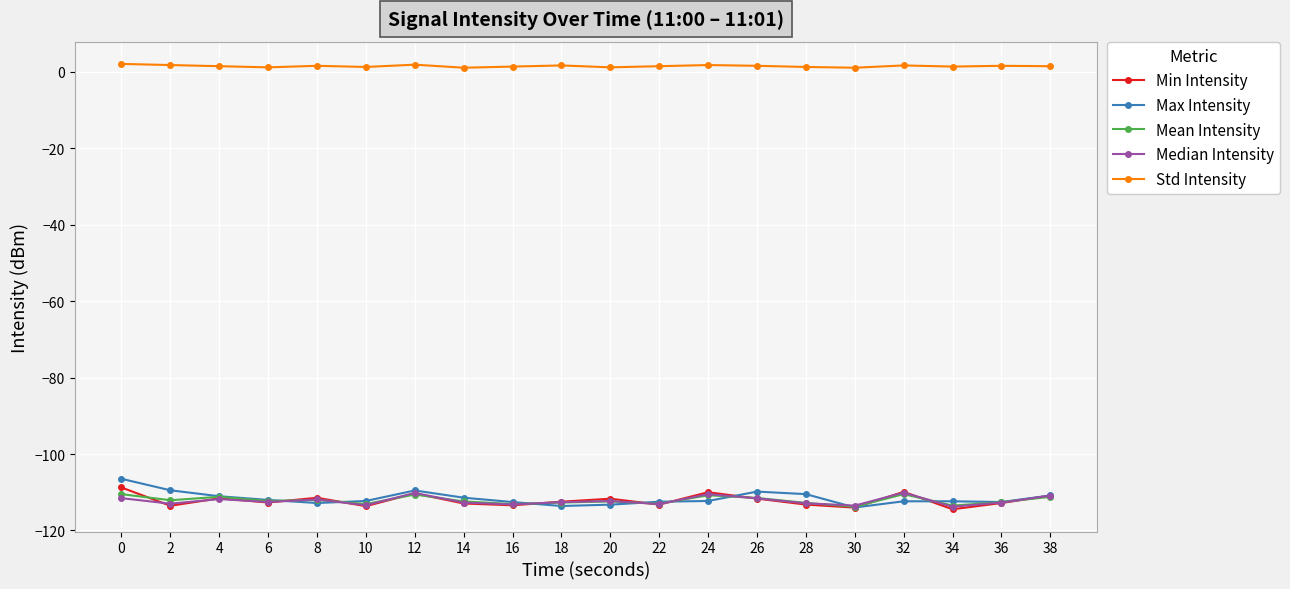

What is the smallest value displayed?

-114.5